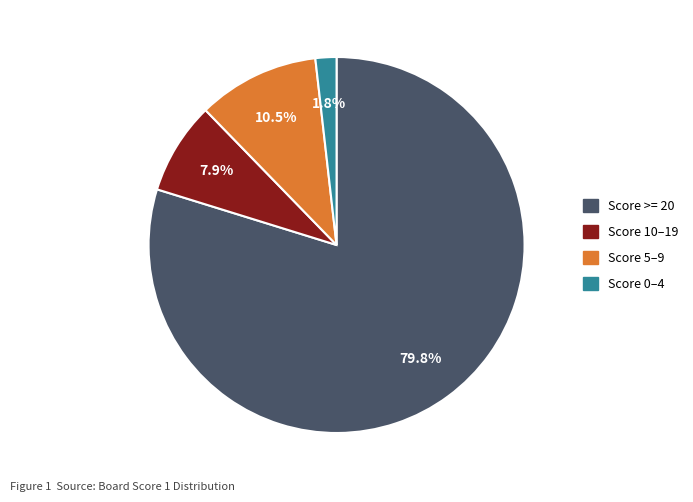

Rank the categories by value from highest to lowest.

Score >= 20, Score 5–9, Score 10–19, Score 0–4